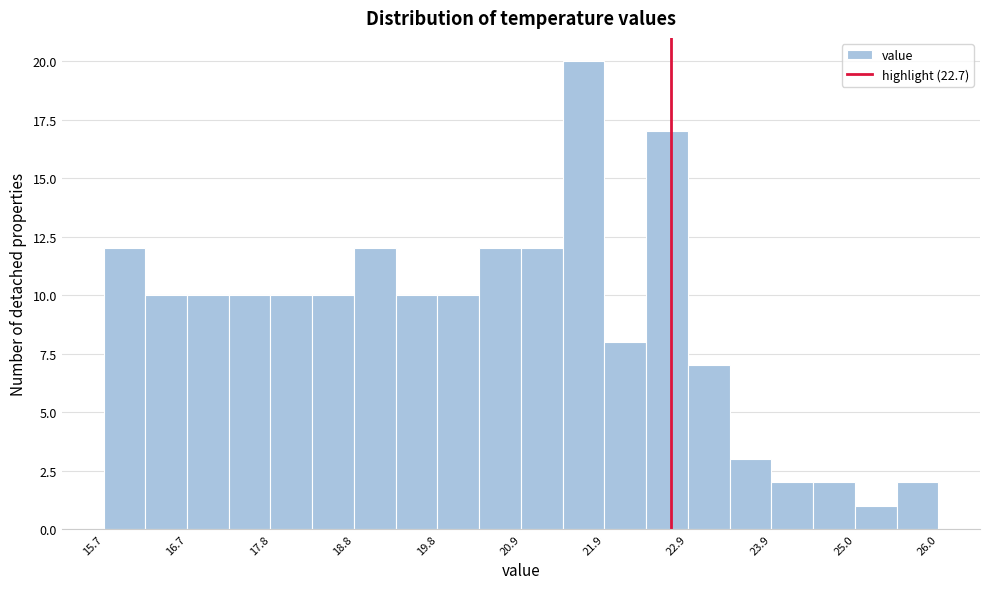

Read against the x-axis, roughly where is the centre of the tallest bar?

21.6